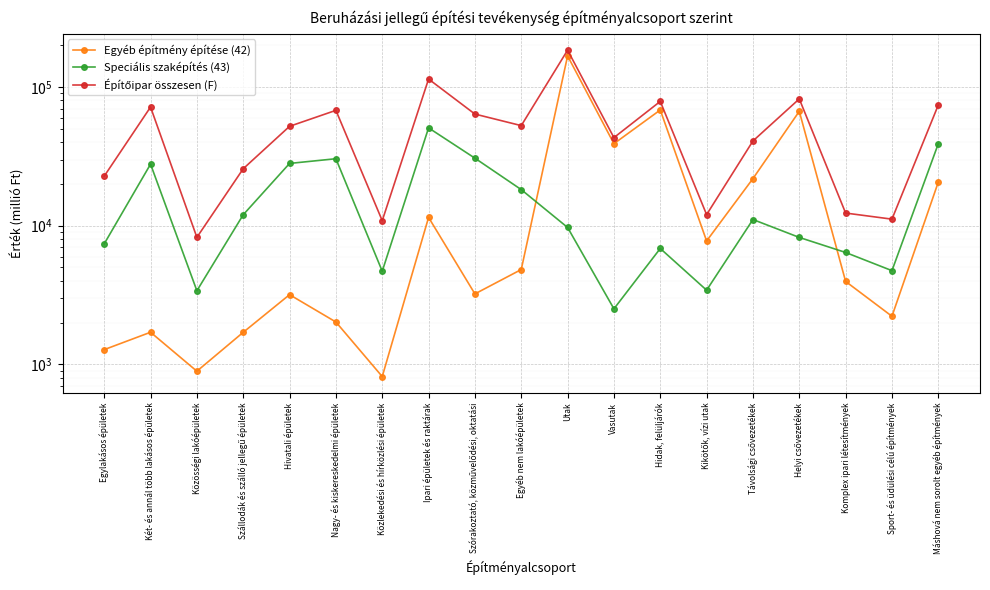

At which label does Építőipar összesen (F) first exceed 52084?

Két- és annál több lakásos épületek